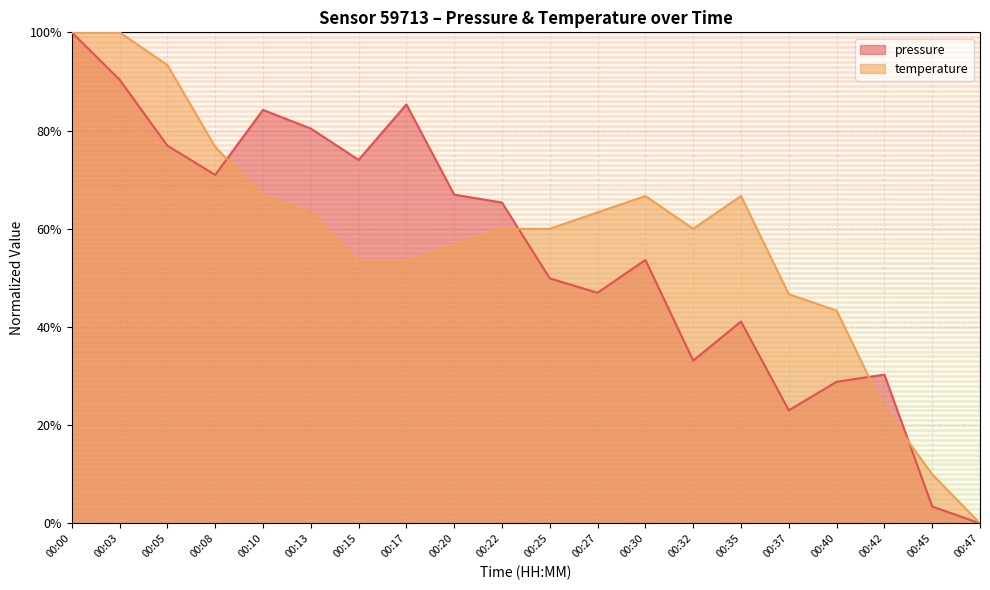

List the labels in order of temperature value, smallest first.

00:47, 00:45, 00:42, 00:40, 00:37, 00:15, 00:17, 00:20, 00:22, 00:25, 00:32, 00:13, 00:27, 00:10, 00:30, 00:35, 00:08, 00:05, 00:00, 00:03